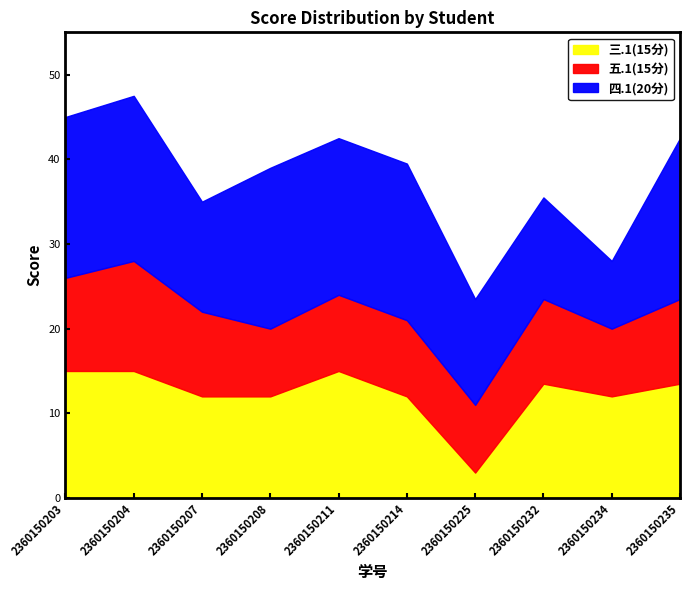

Rank the series by their average value, from lowest to highest.

五.1(15分), 三.1(15分), 四.1(20分)